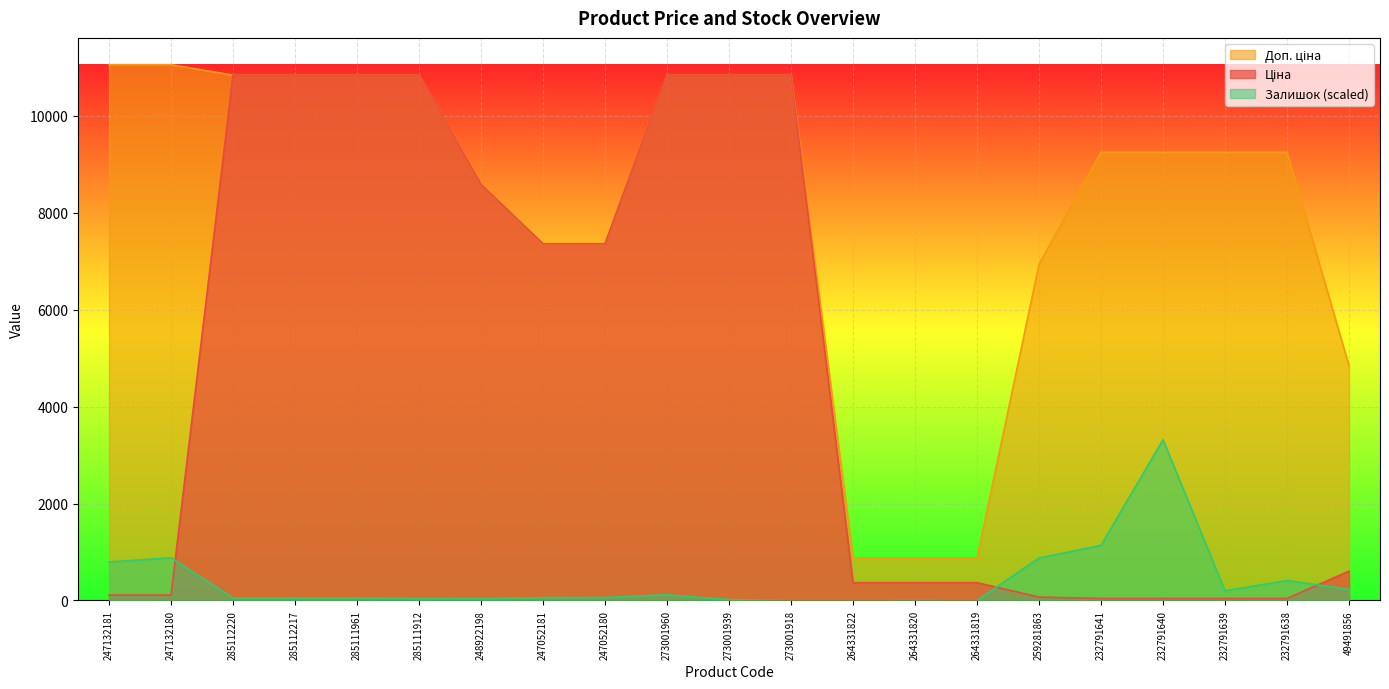

What position from the right is 273001918?

10